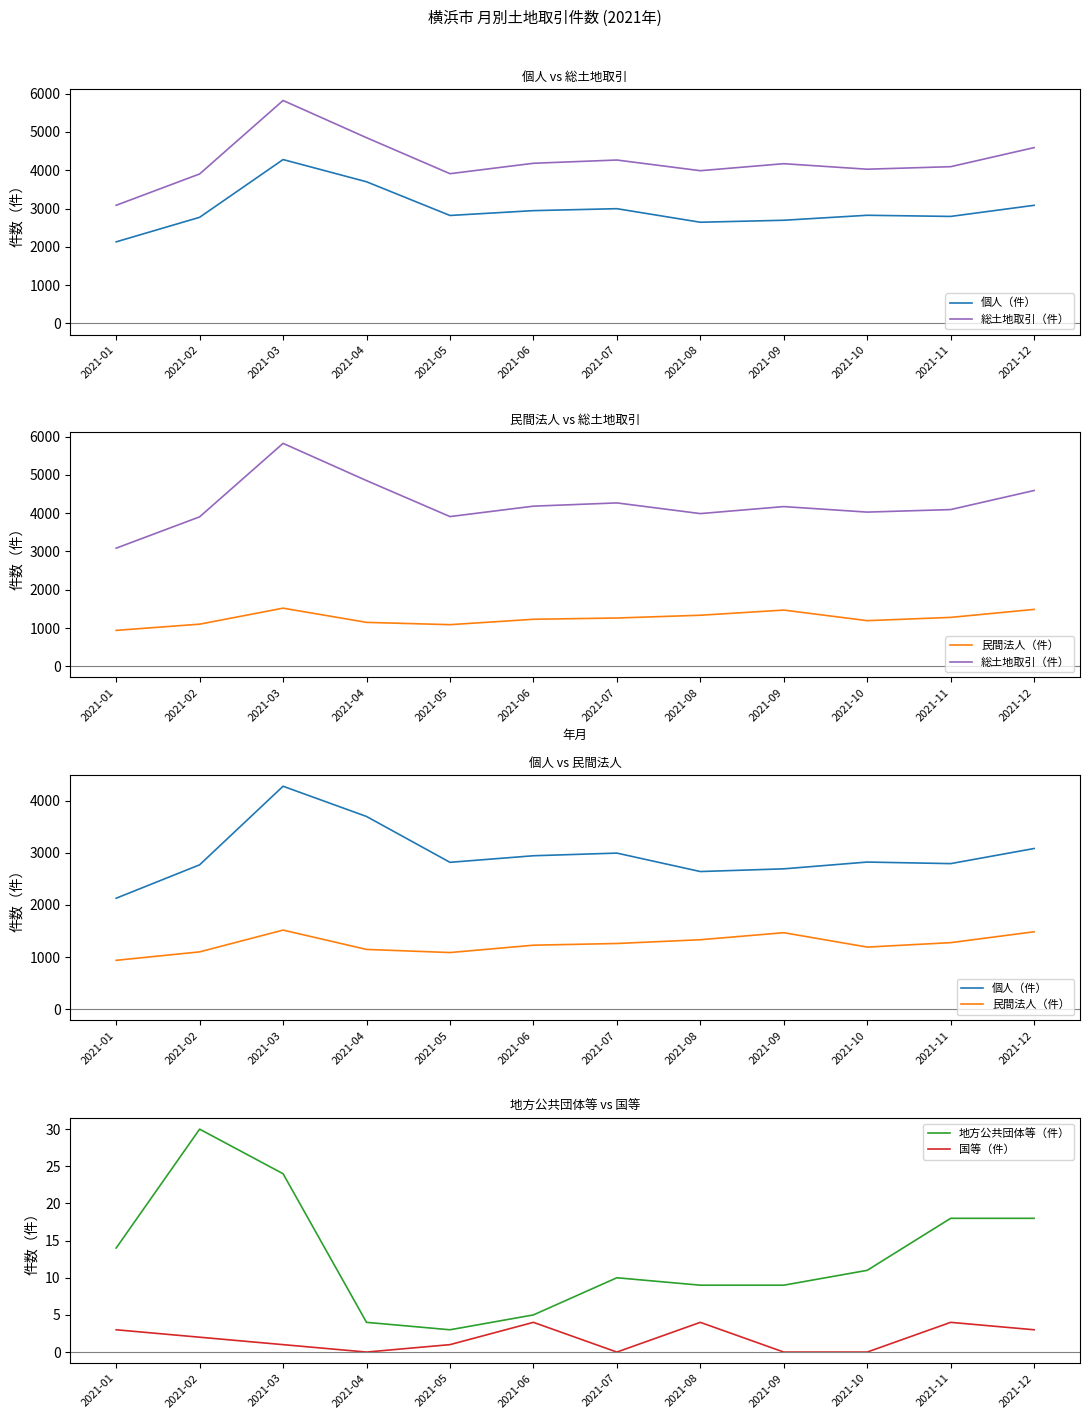

True or false: 国等（件） and 地方公共団体等（件） intersect in this chart.

False